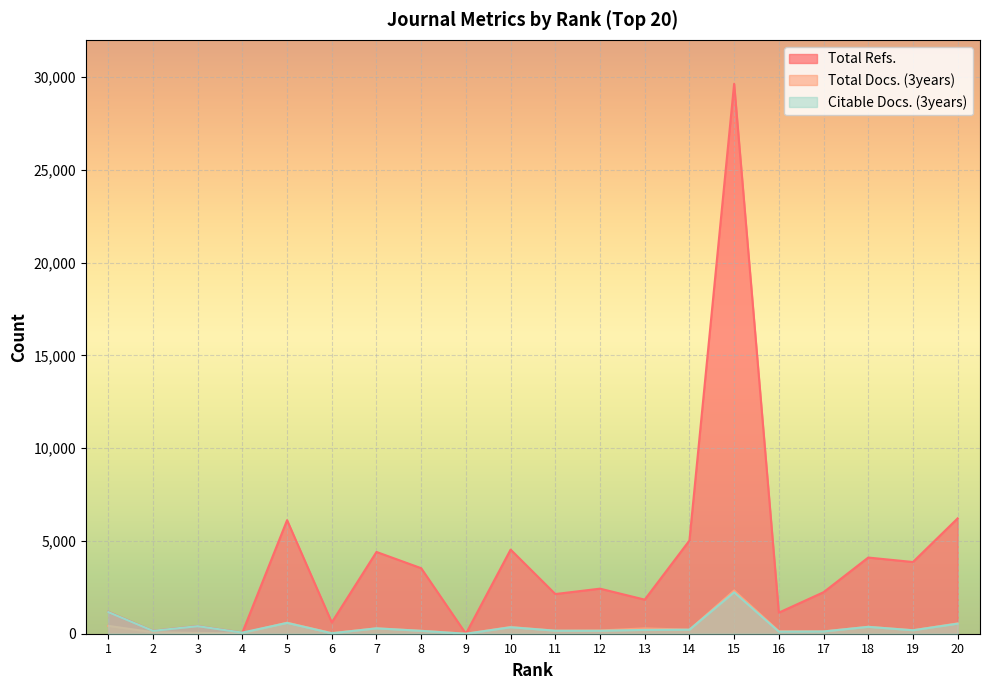

What is the average value of the Citable Docs. (3years) series?

376